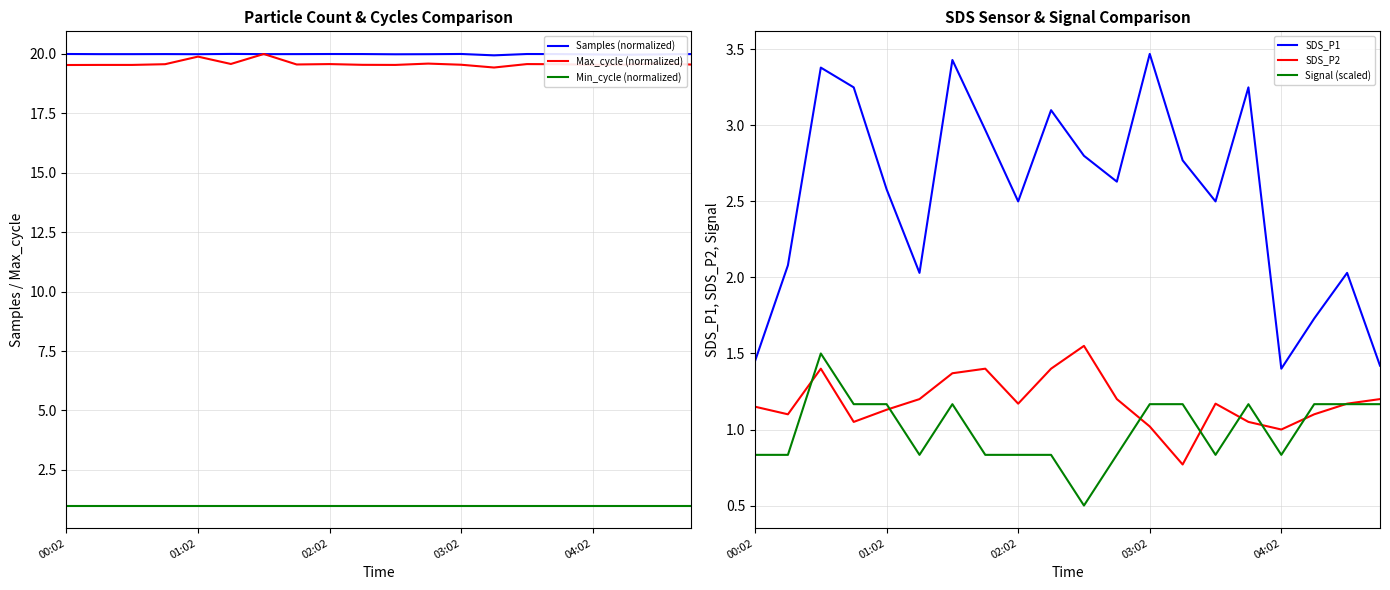

Is it true that SDS_P2 equals 1.2 at 19?

True